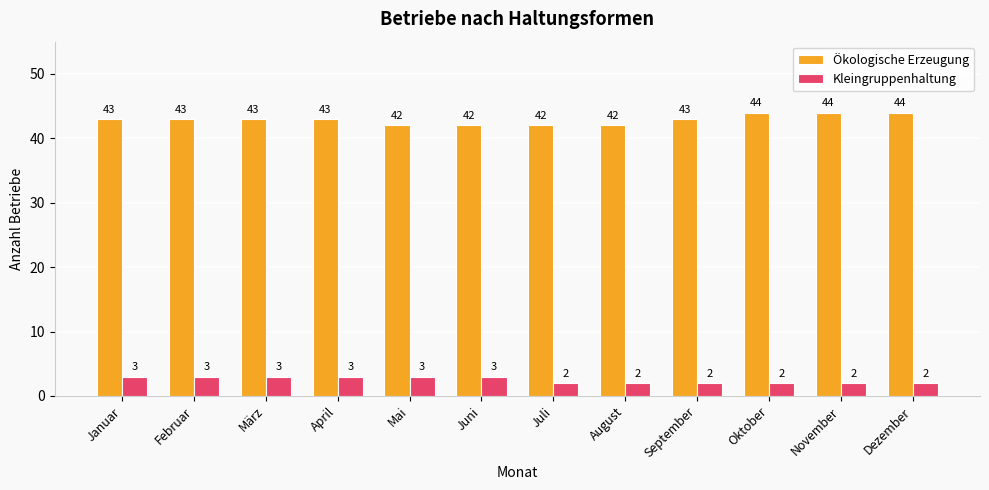

What is the value of the Kleingruppenhaltung bar at the 7th from the left?

2